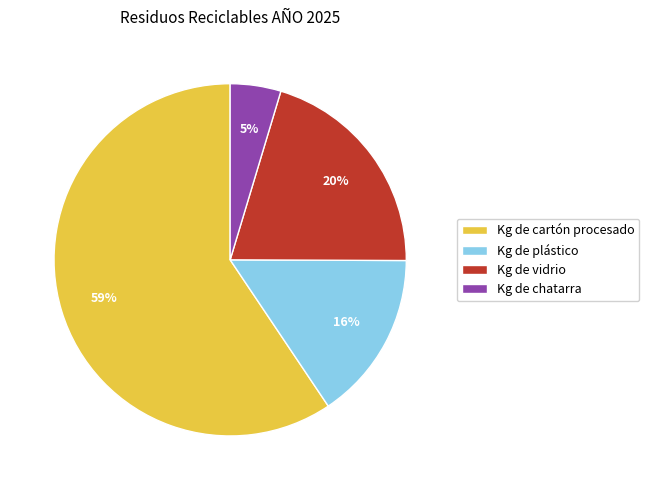

Which has a higher value, Kg de plástico or Kg de cartón procesado?

Kg de cartón procesado